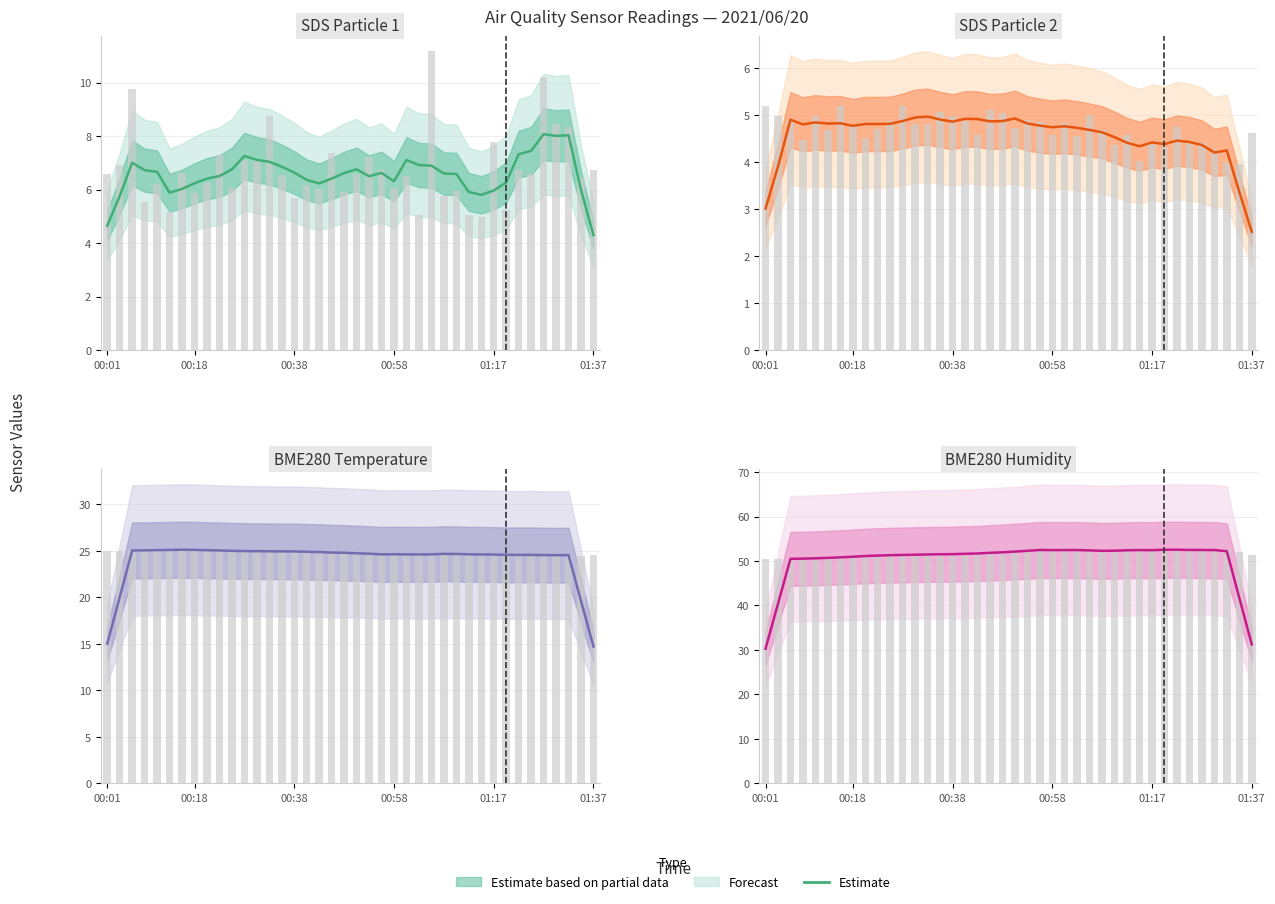

Which has a higher value, 25 or 18?

25